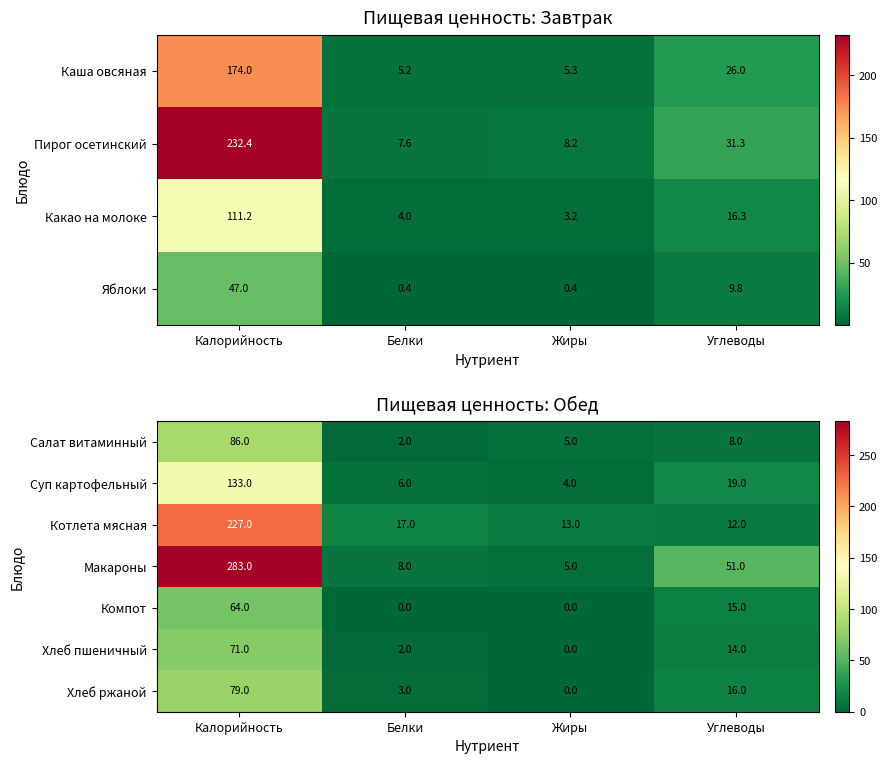

What is the sum of the Суп картофельный values at Жиры and Белки?

10